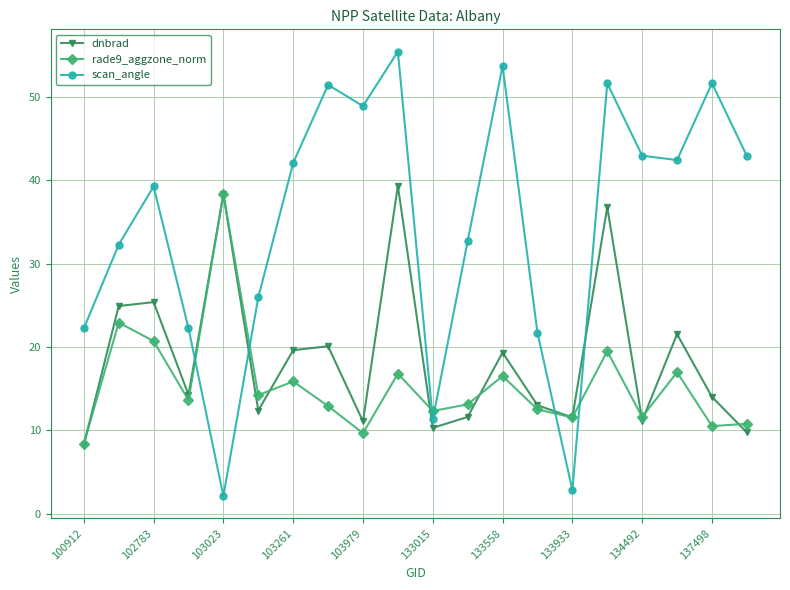

Which series has the widest spread of values?

scan_angle